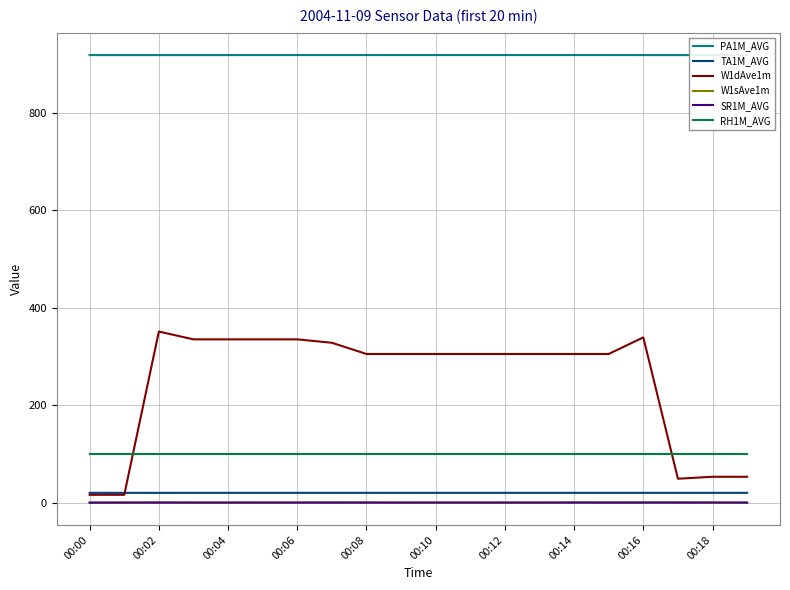

True or false: W1dAve1m and W1sAve1m intersect in this chart.

False